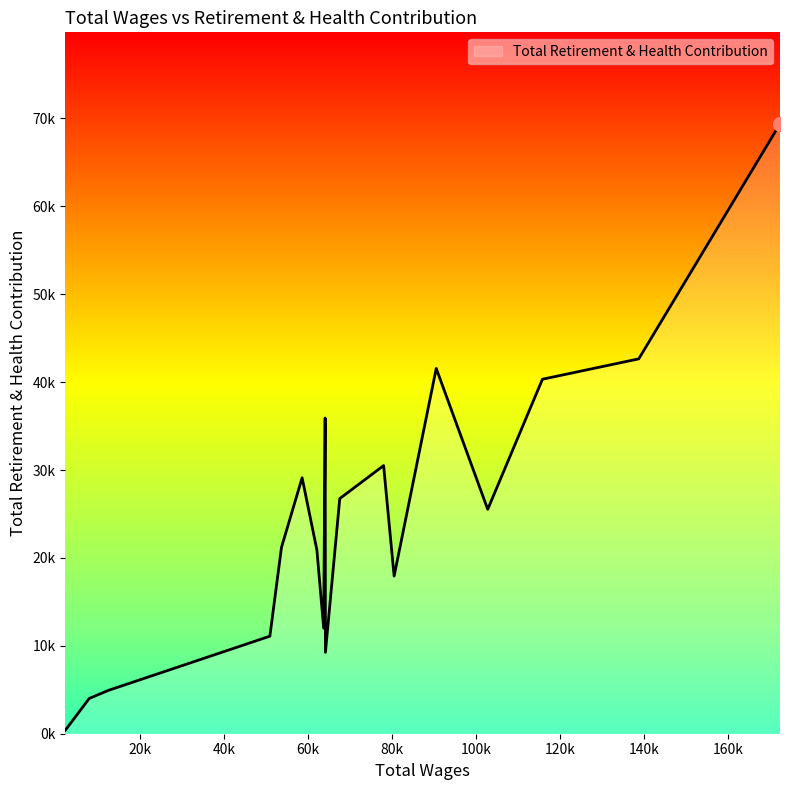

Does the chart have visible grid lines?

No